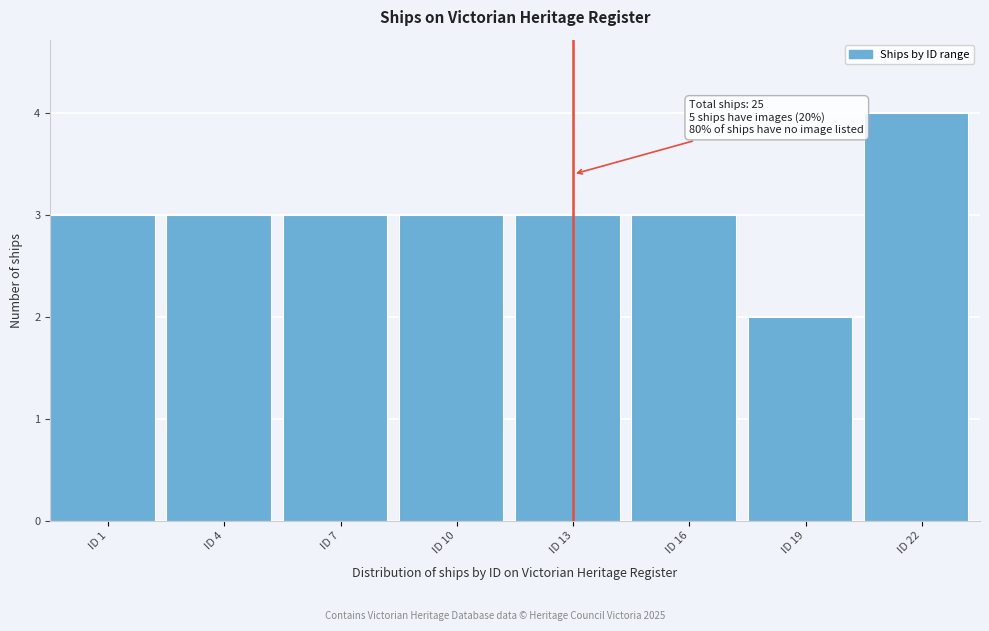

Reading right to left, list all the values displayed in this chart.

ID 22=4	ID 19=2	ID 16=3	ID 13=3	ID 10=3	ID 7=3	ID 4=3	ID 1=3